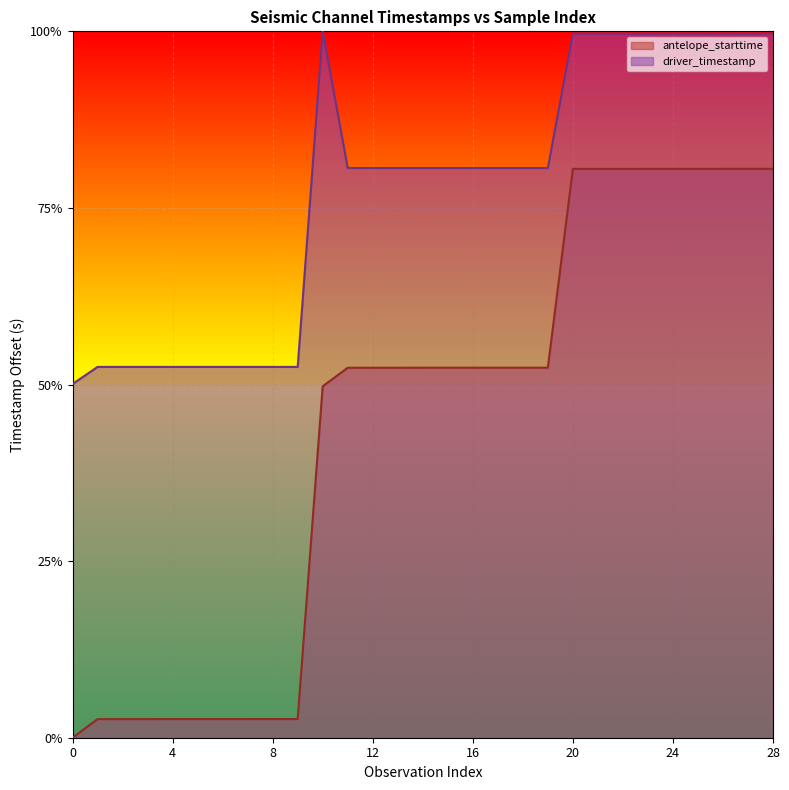

What is the value of the antelope_starttime point at the 15th from the left?

0.5